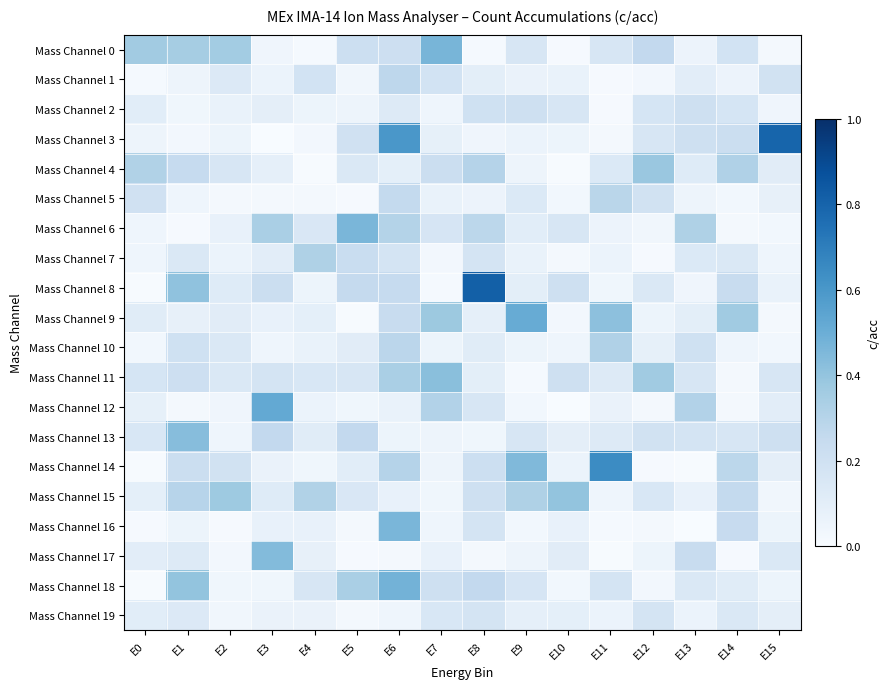

Between E2 and E15, which is larger?

E2